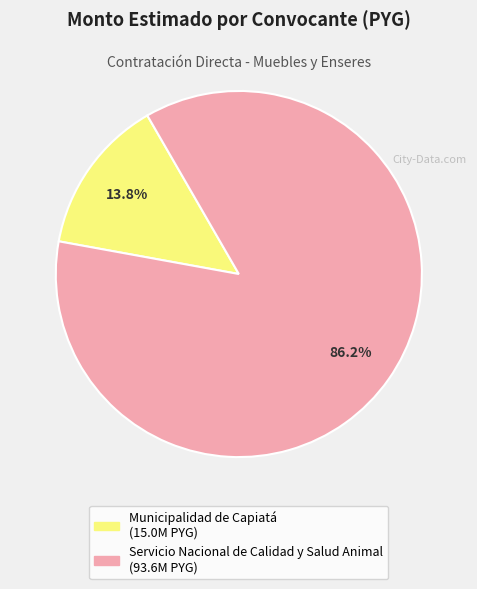

How many segments does this pie chart have?

2